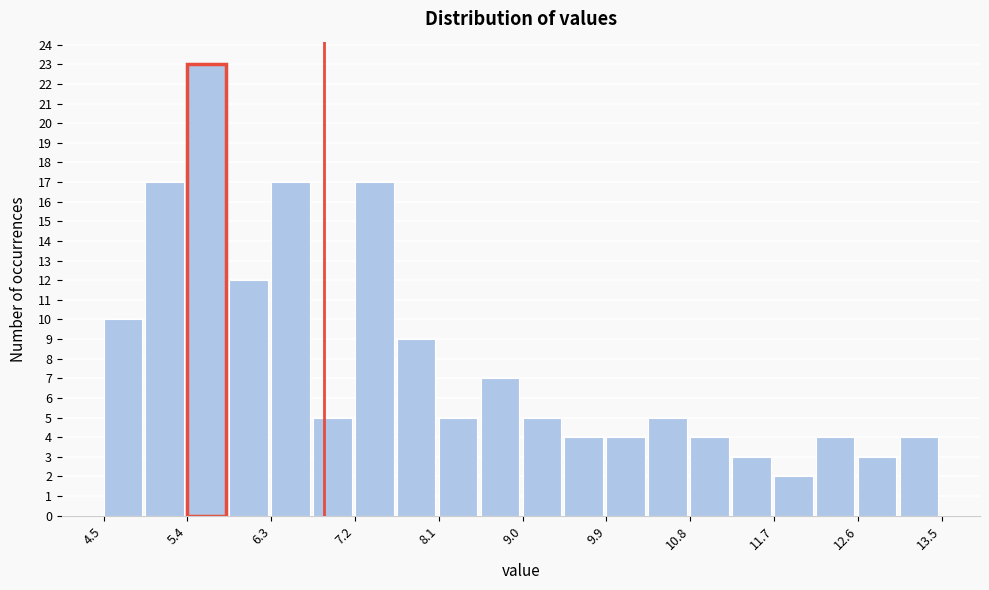

What is the height of the bar covering 4.95 to 5.40 on the x-axis? Neither the bar edges nor the heights are printed on the chart, so give them approximately, as read against the axes.

17